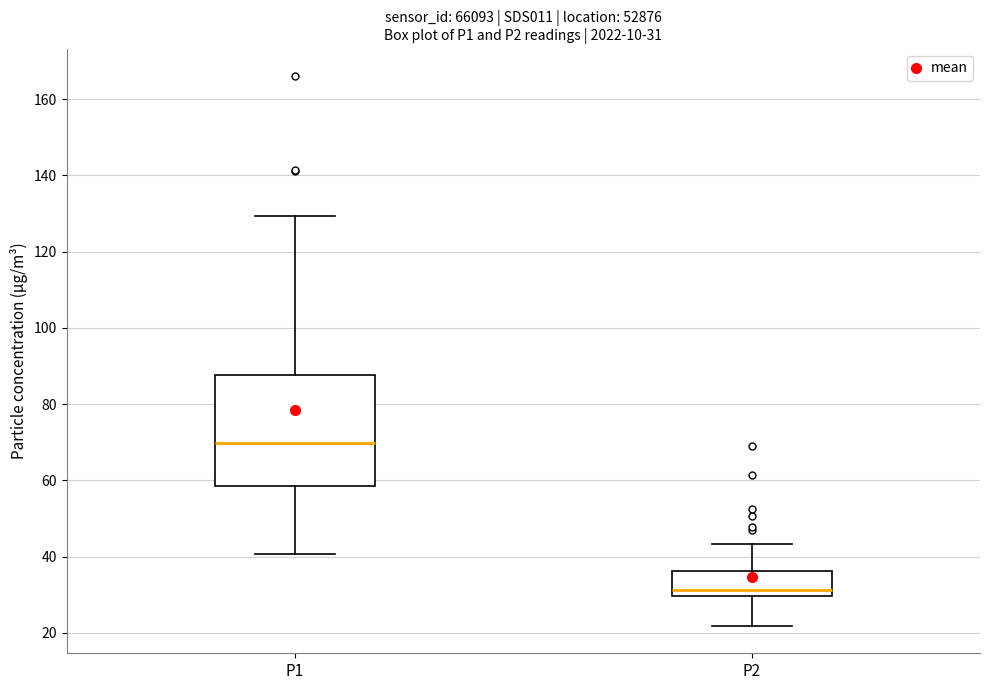

Comparing the boxes themselves (not the whiskers), which one is the tallest?

P1